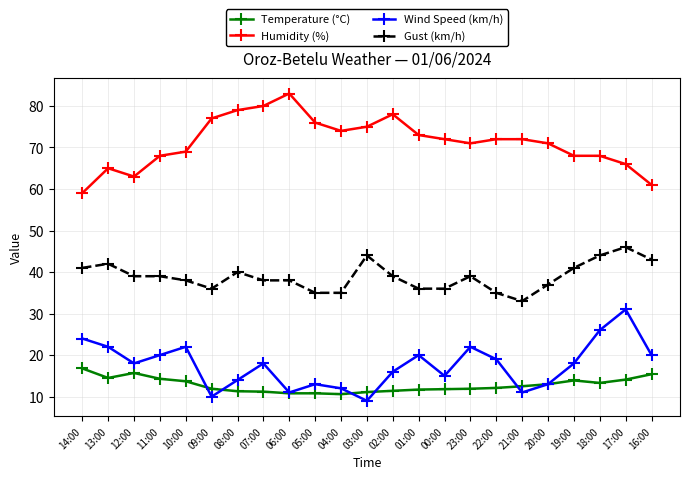

What is the total value across all series at 22:00?

138.1